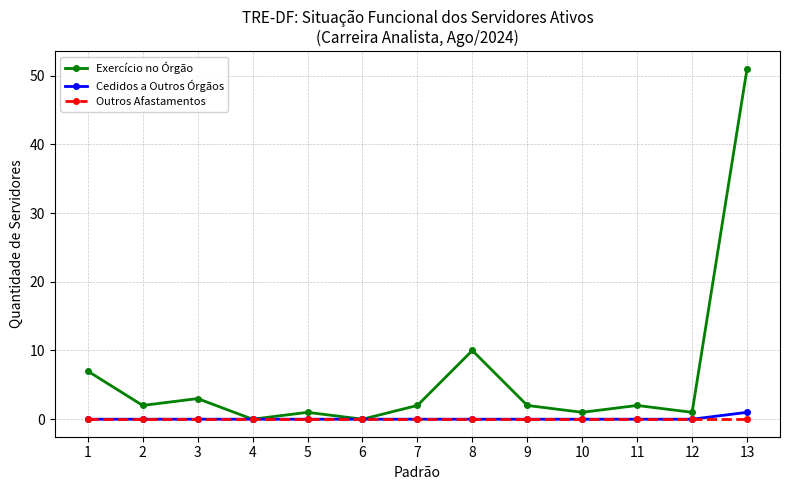

What is the sum of the Exercício no Órgão values at 3 and 10?

4